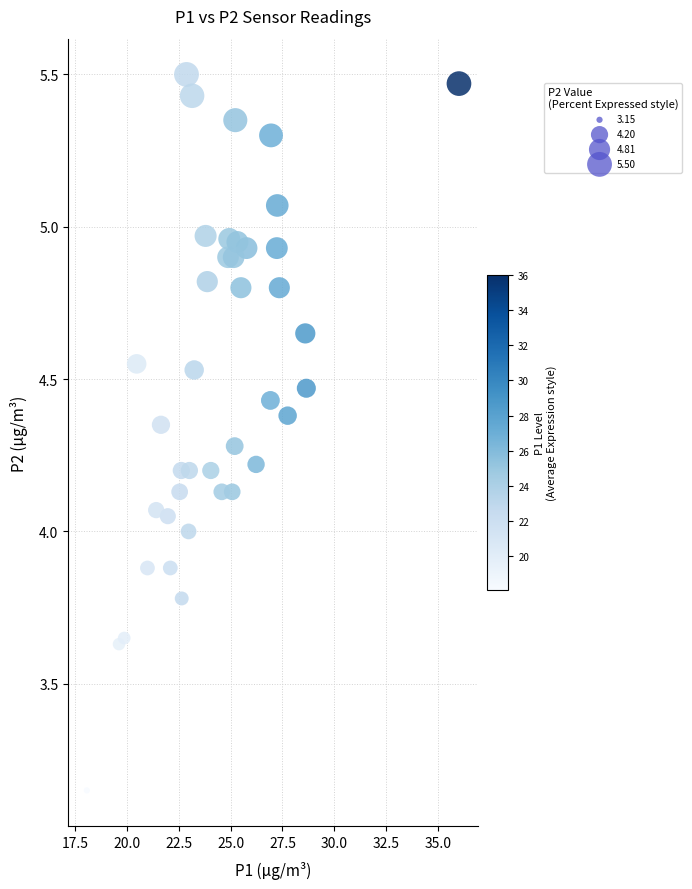

What is the range of X values (max minus min)?

17.9